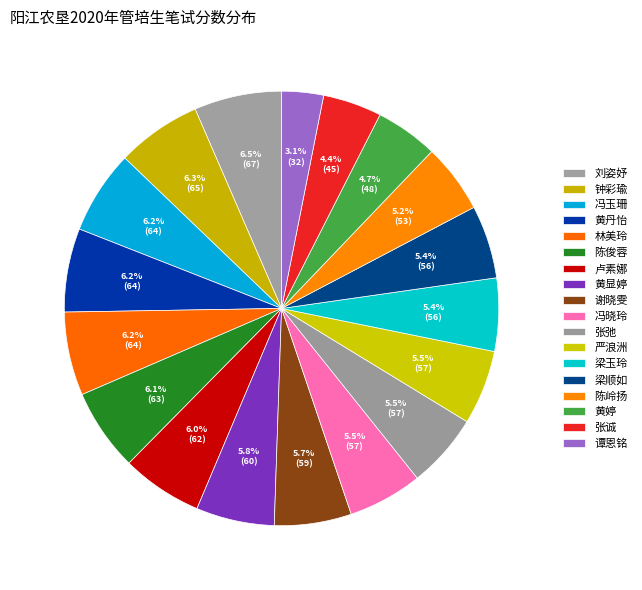

Rank the categories by value from lowest to highest.

谭恩铭, 张诚, 黄婷, 陈岭扬, 梁玉玲, 梁顺如, 冯晓玲, 张弛, 严浪洲, 谢晓雯, 黄显婷, 卢素娜, 陈俊蓉, 冯玉珊, 黄丹怡, 林美玲, 钟彩瑜, 刘姿妤